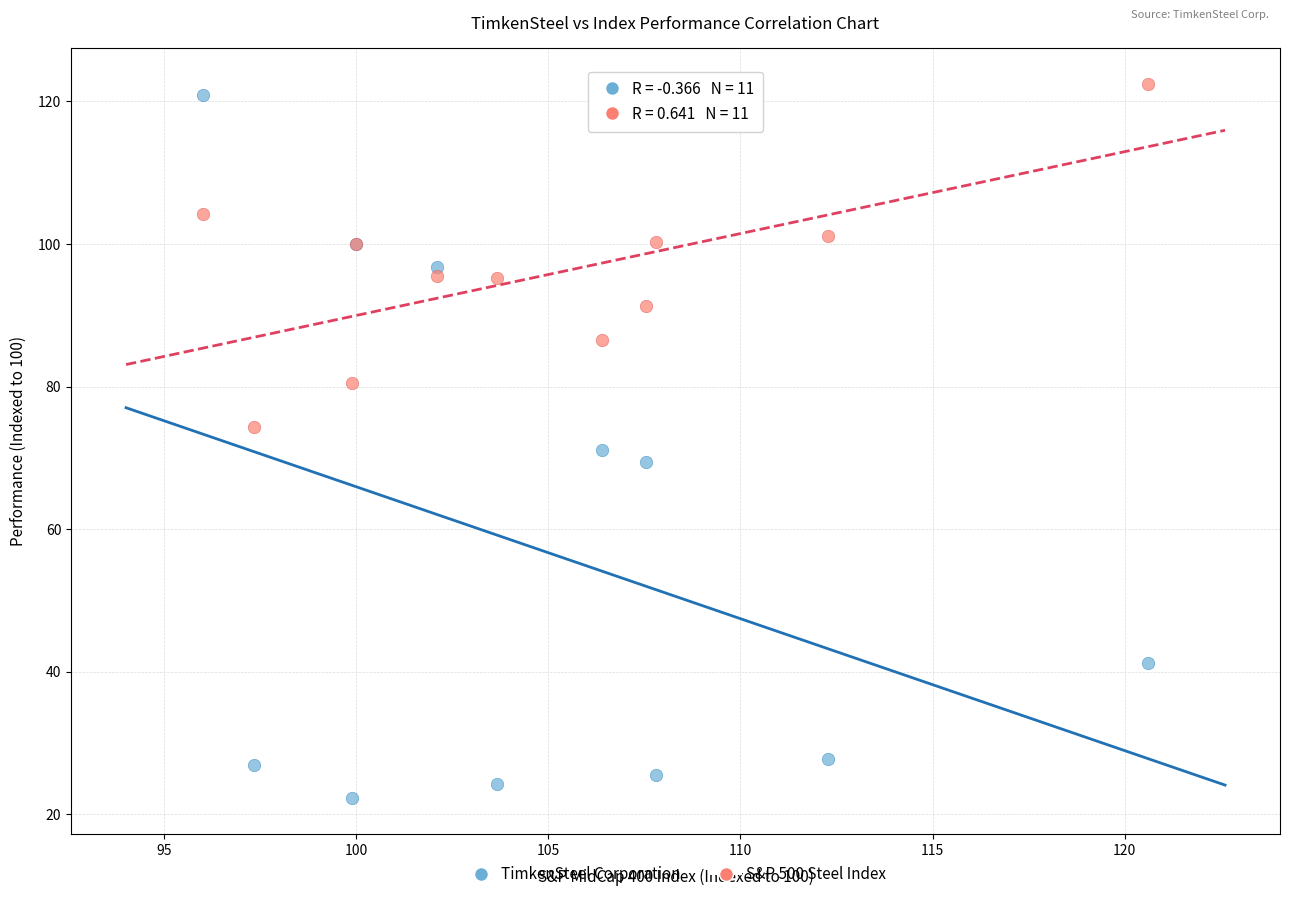

Which series contains the lowest Y value?

TimkenSteel Corporation